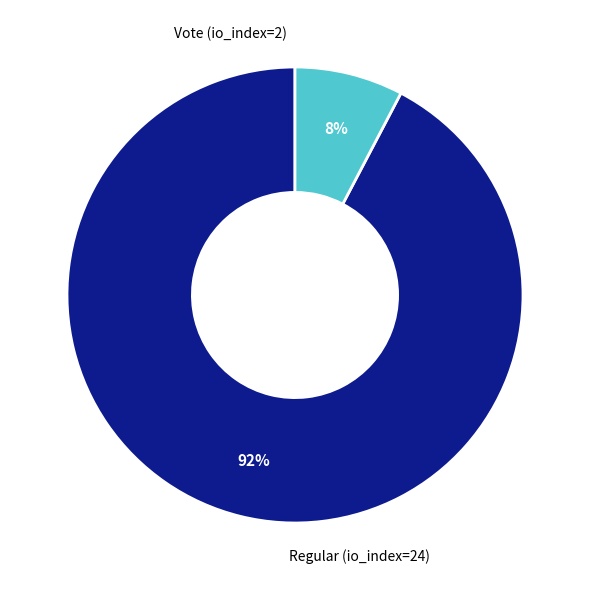

To the nearest percent, what is the average slice percentage?

50%